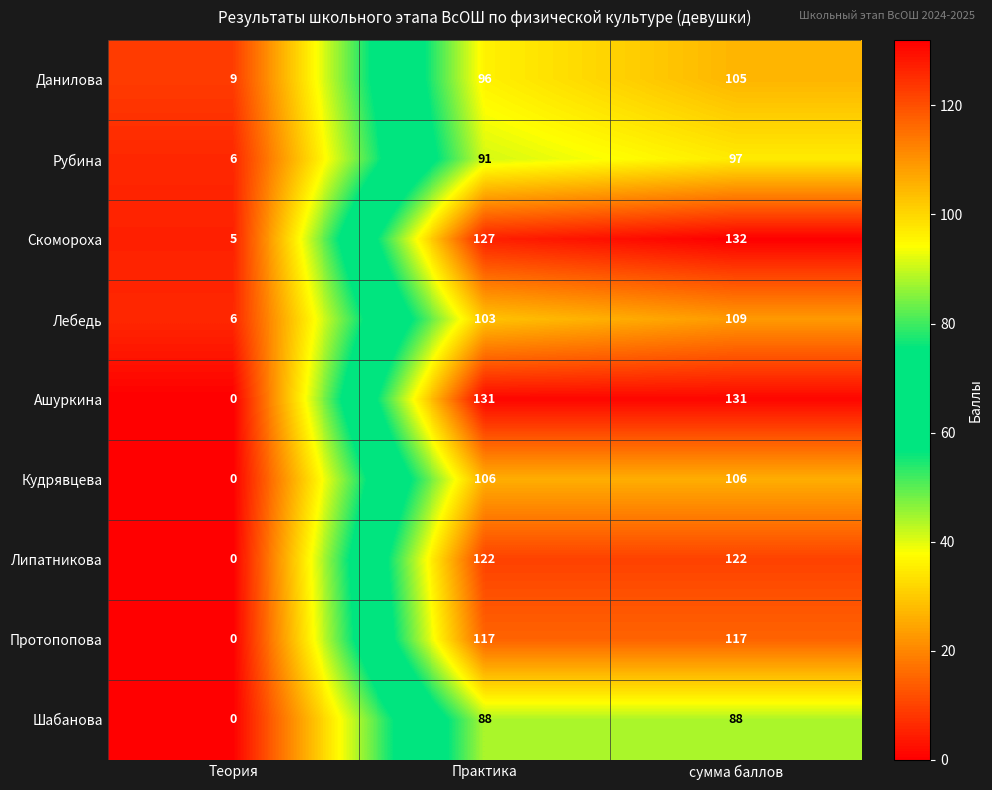

Which series has the widest spread of values?

Ашуркина